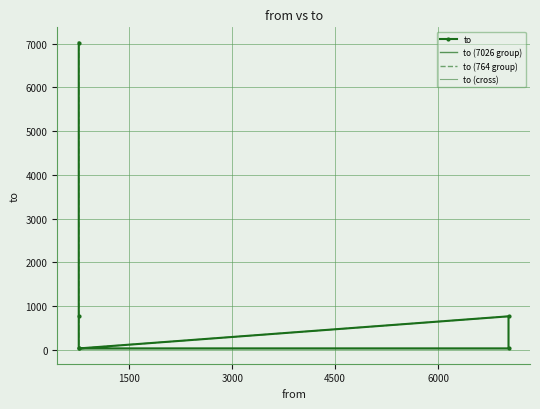

How many lines are shown in the chart?

1